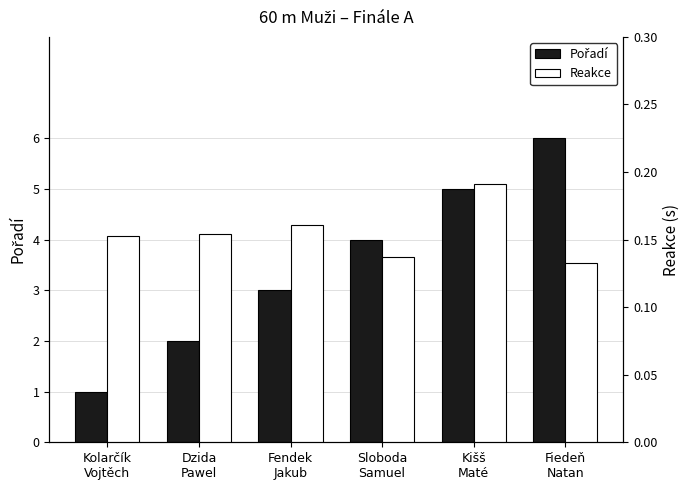

Which series has the largest range (max minus min)?

Pořadí